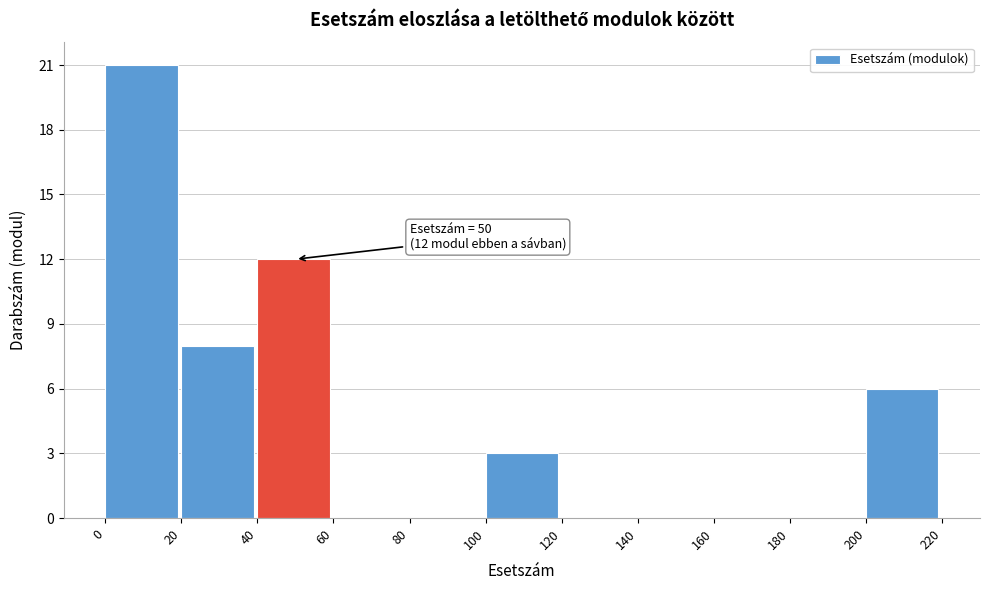

Over which range of the x-axis is the bar tallest?

0 to 20